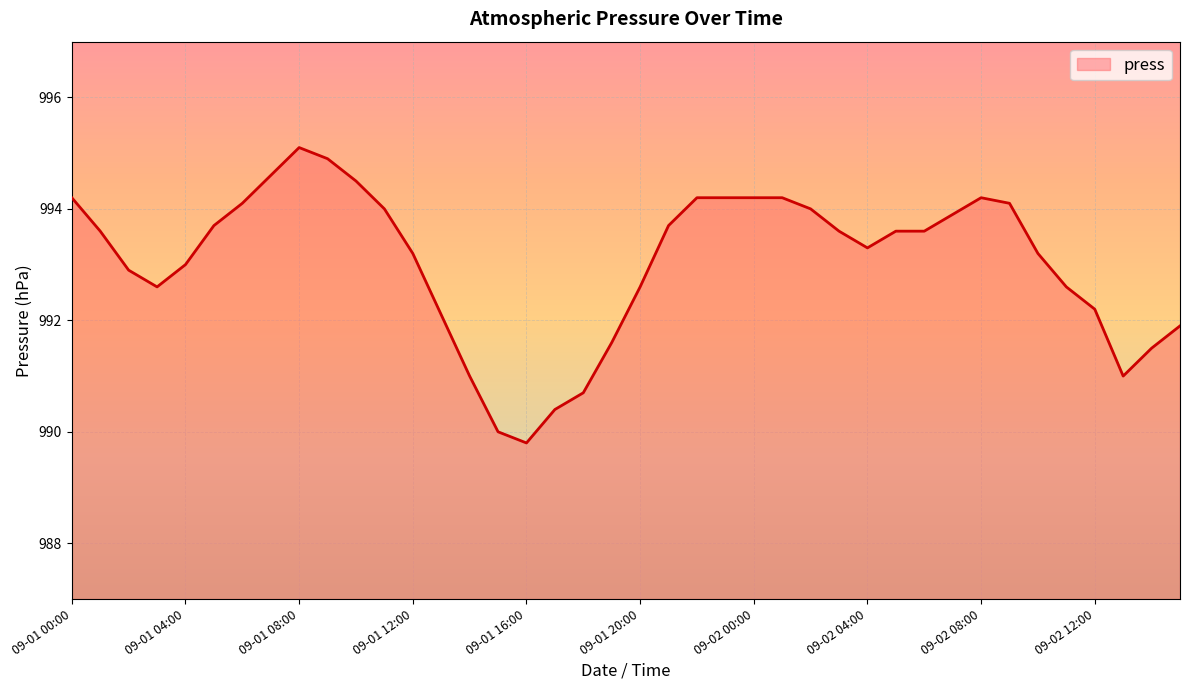

What is the maximum value shown in the chart?

995.1